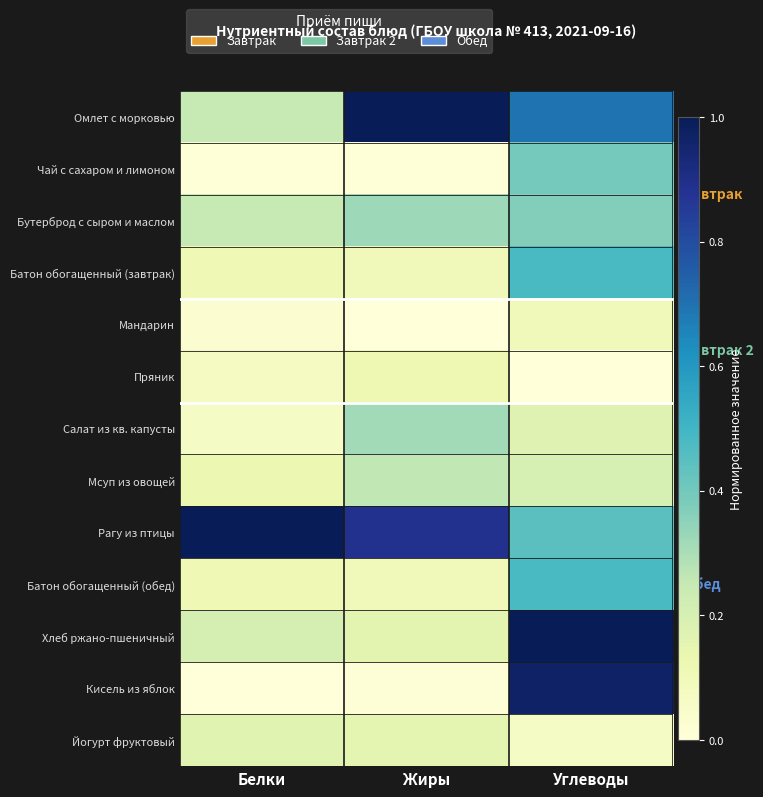

How many series are shown in this chart?

13